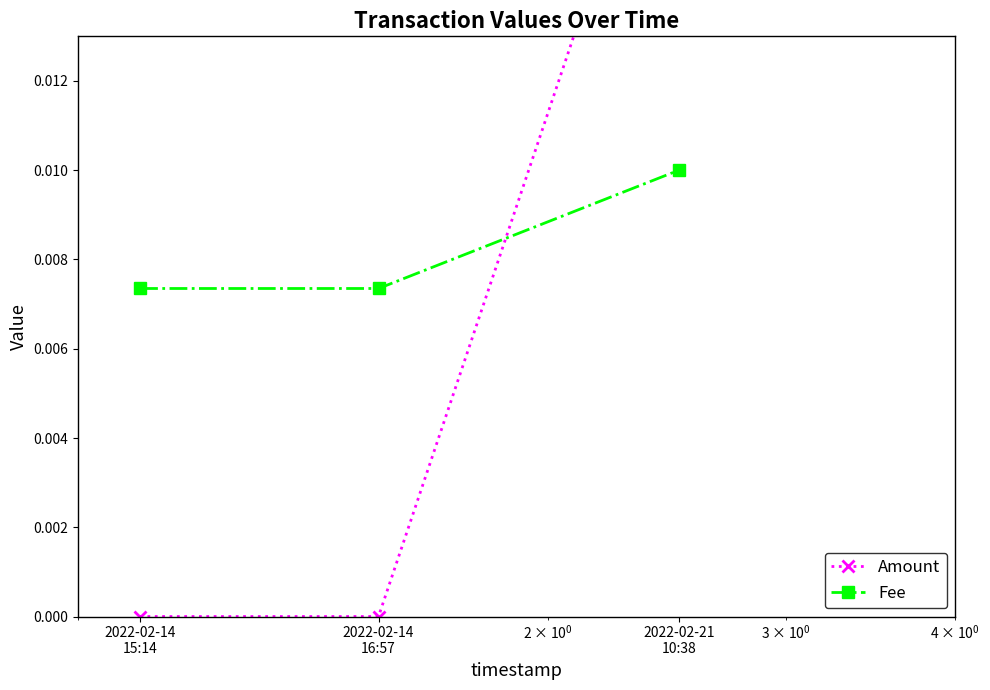

Rank the series by their average value, from highest to lowest.

Fee, Amount